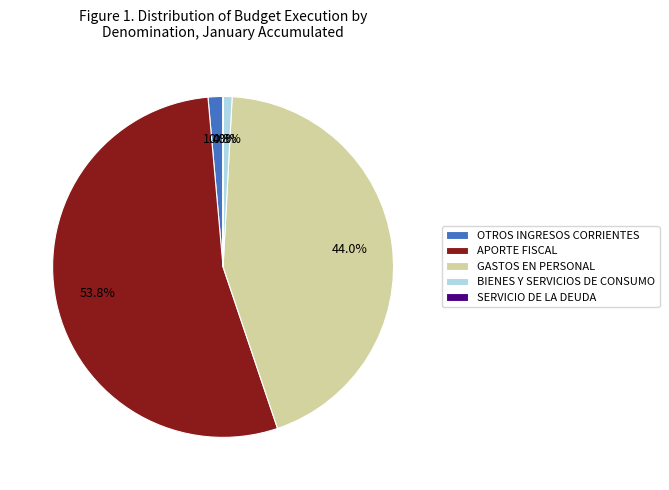

What percentage do BIENES Y SERVICIOS DE CONSUMO and GASTOS EN PERSONAL together represent?

44.8%